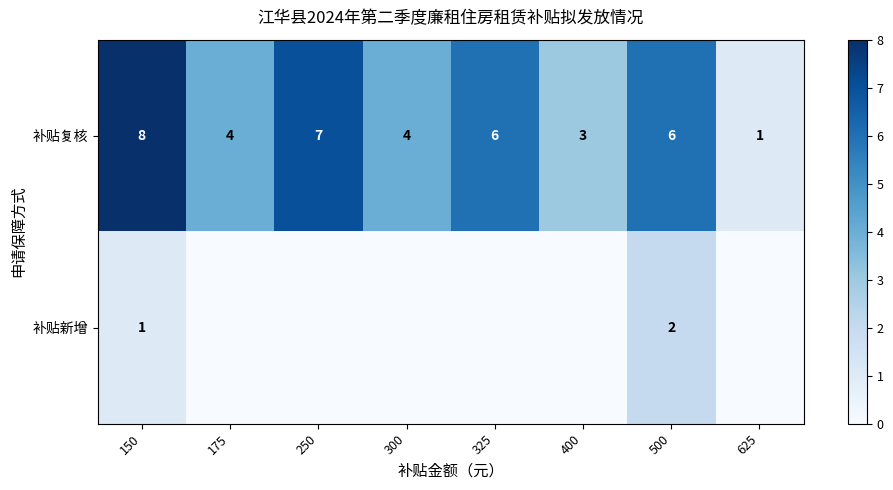

The 补贴复核 series shows 11 at 325. True or false?

False